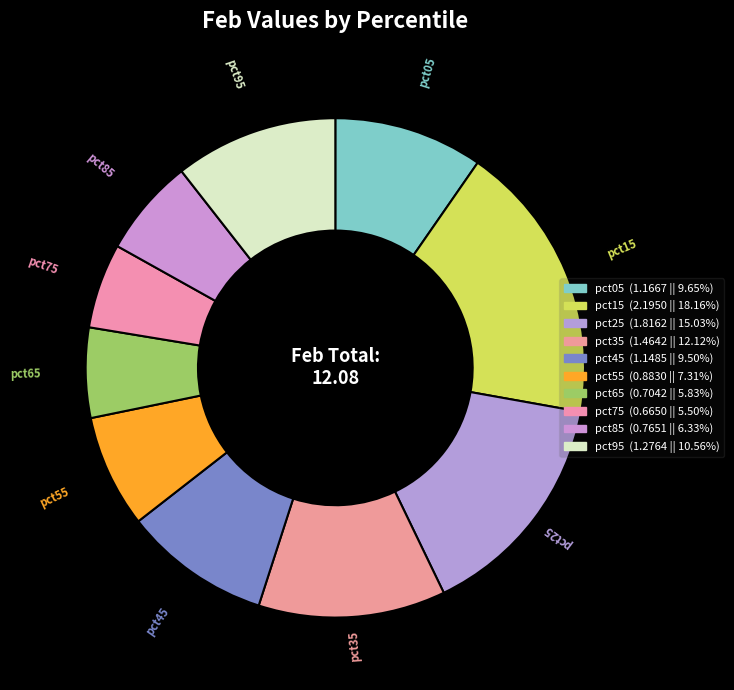

Is there any slice that represents more than half of the pie?

No